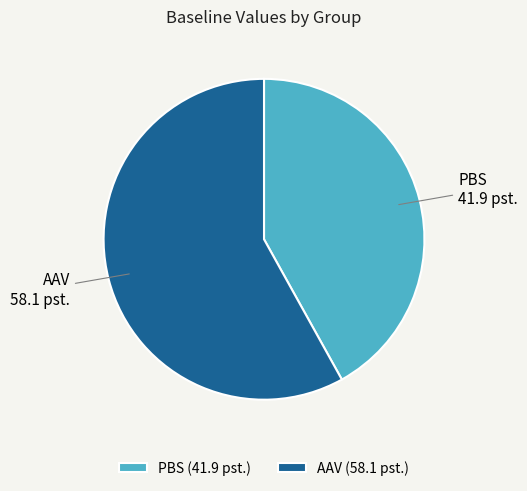

Rank the categories by value from lowest to highest.

PBS, AAV